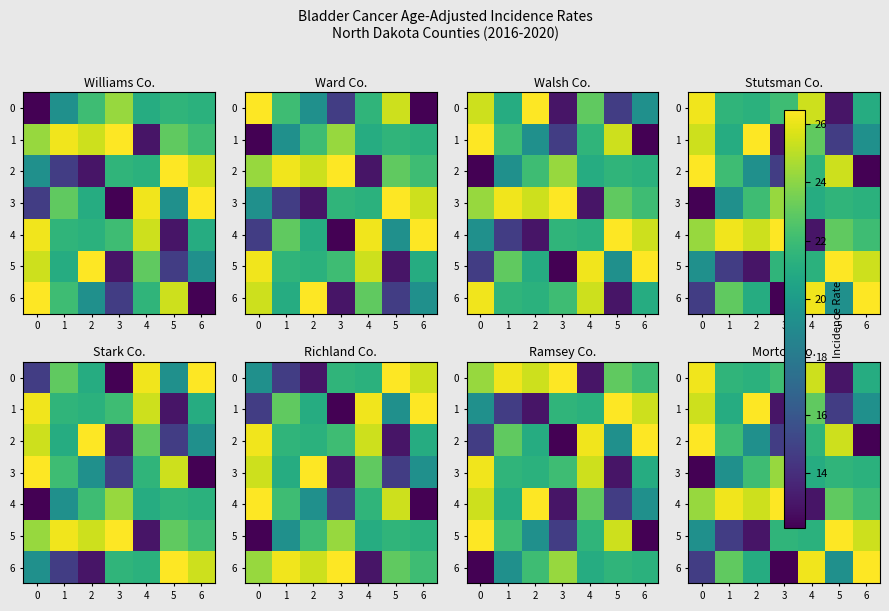

What is the difference between the 5 values at 5 and 4?

5.2